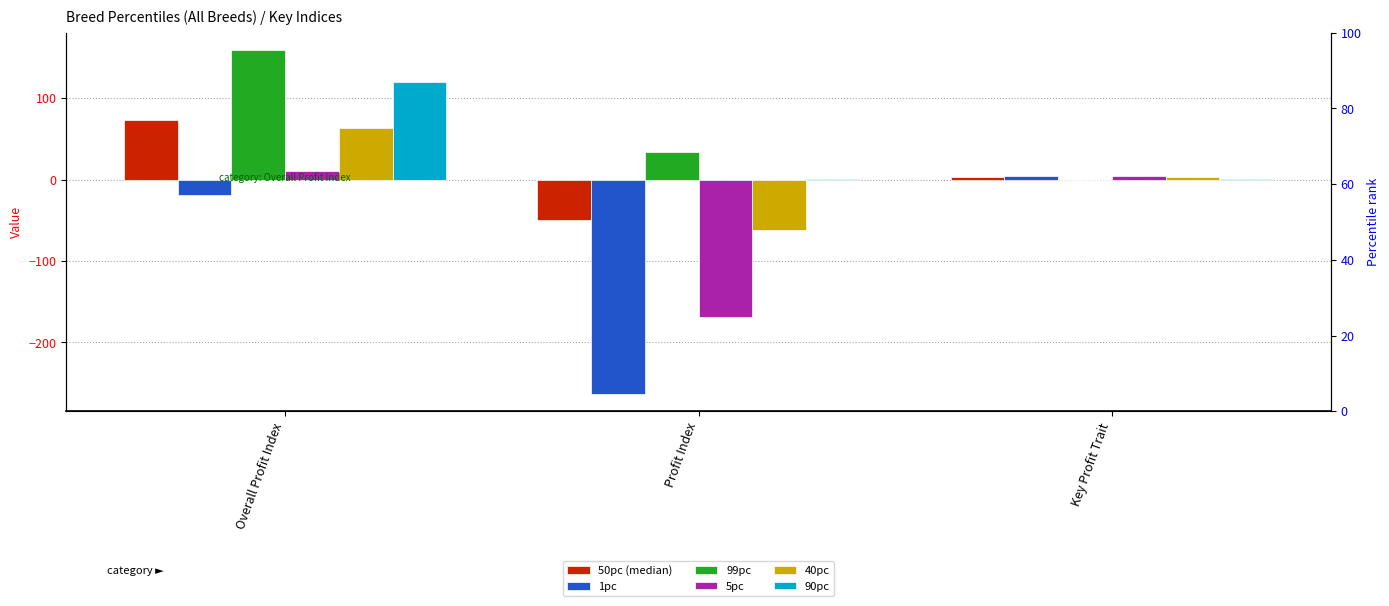

Which category has the highest value in the 40pc series?

Overall Profit Index